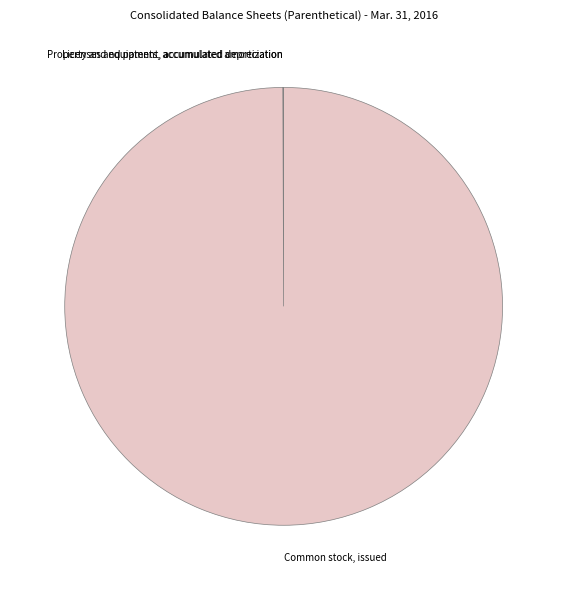

Which slice is the largest?

Common stock, issued